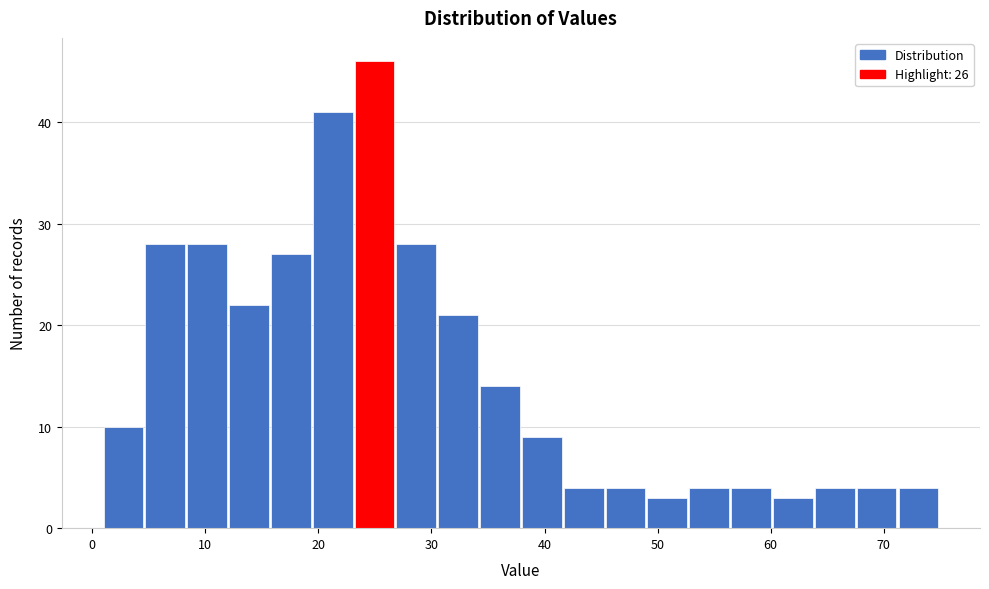

Around what value on the x-axis is the tallest bar? Give the approximate position of its centre, as read against the axis.

25